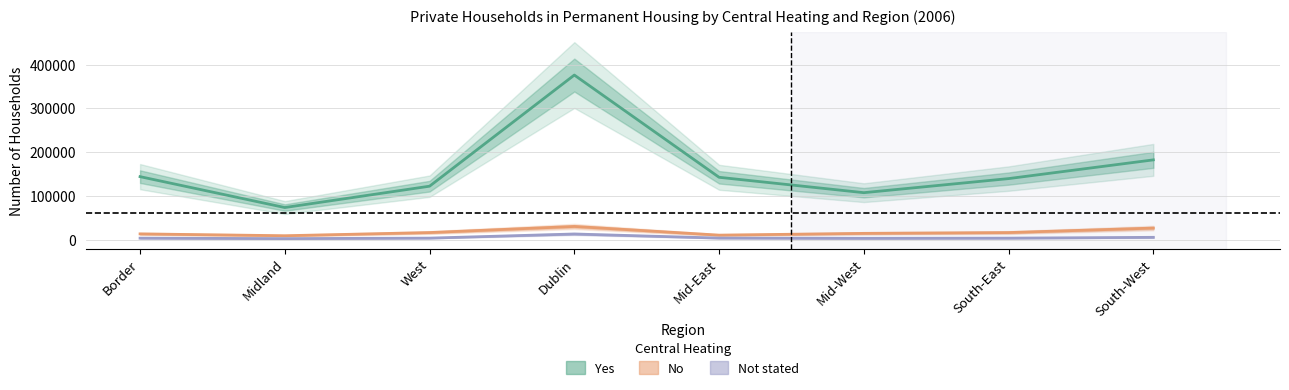

What value does the No series have at Mid-West, to the nearest 50?

14400